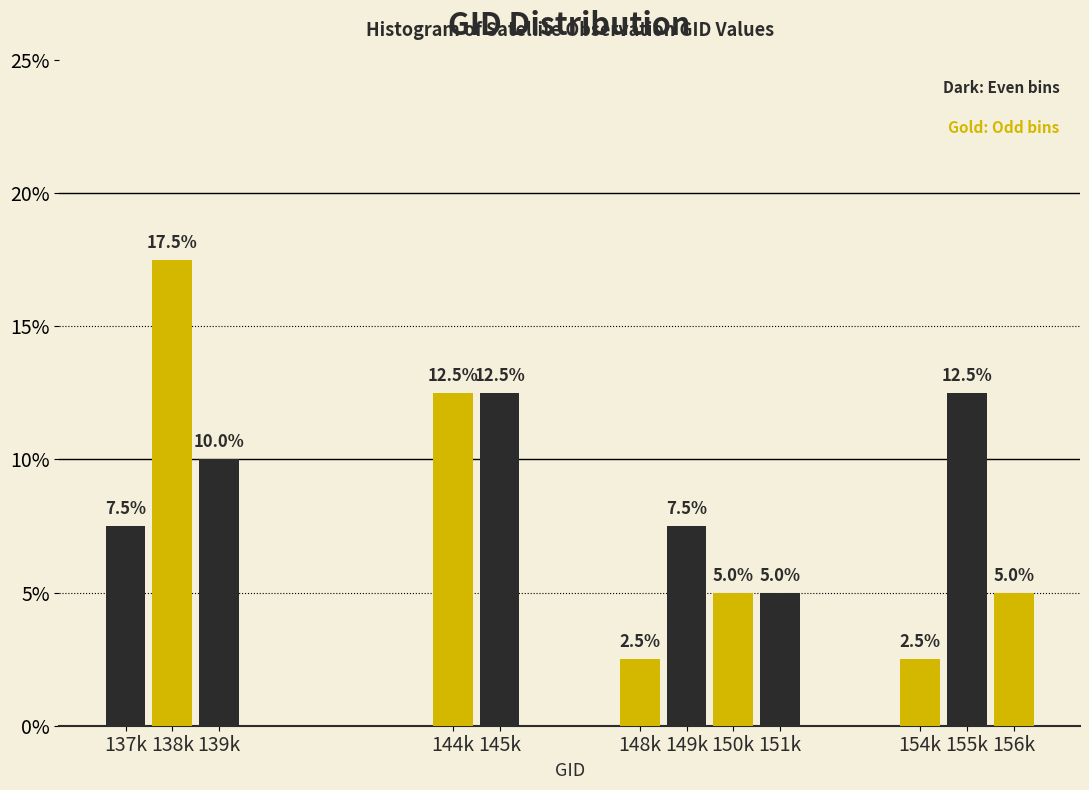

Reading right to left, list all the values displayed in this chart.

156k=5.0	155k=12.5	154k=2.5	151k=5.0	150k=5.0	149k=7.5	148k=2.5	145k=12.5	144k=12.5	139k=10.0	138k=17.5	137k=7.5